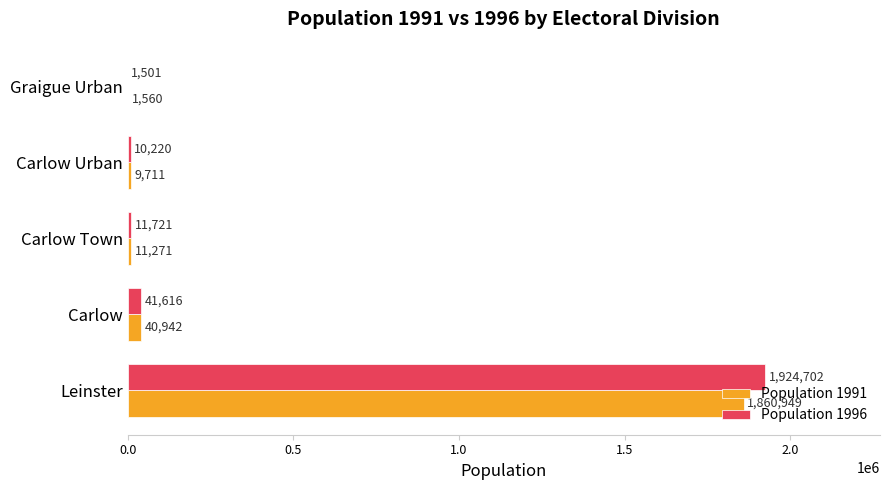

Which label corresponds to the largest value in the chart?

Leinster